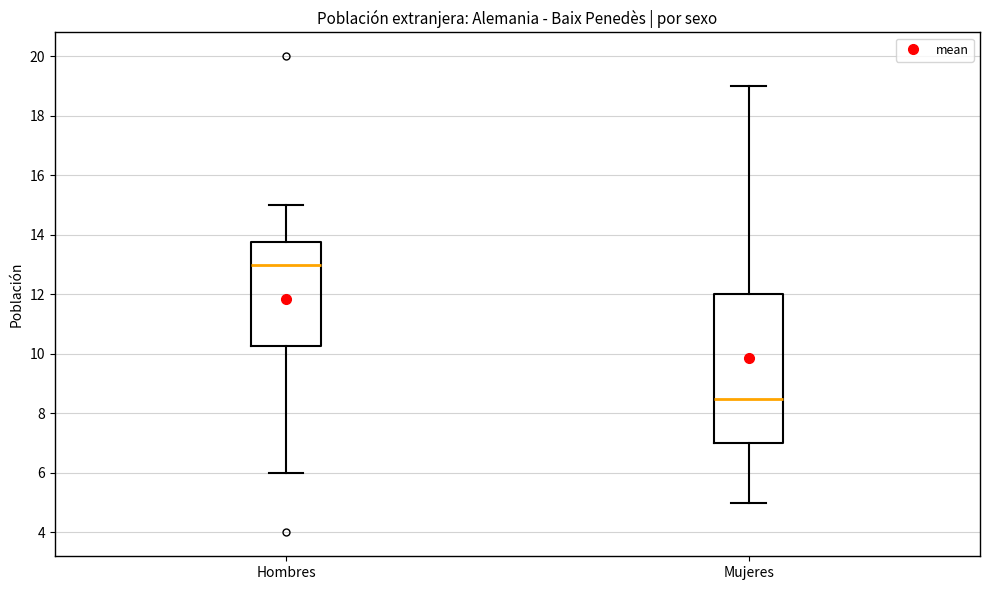

Where does the median line of the box for Mujeres sit on the y-axis? The values are not printed on the chart, so give them approximately, as read against the axis.

8.6